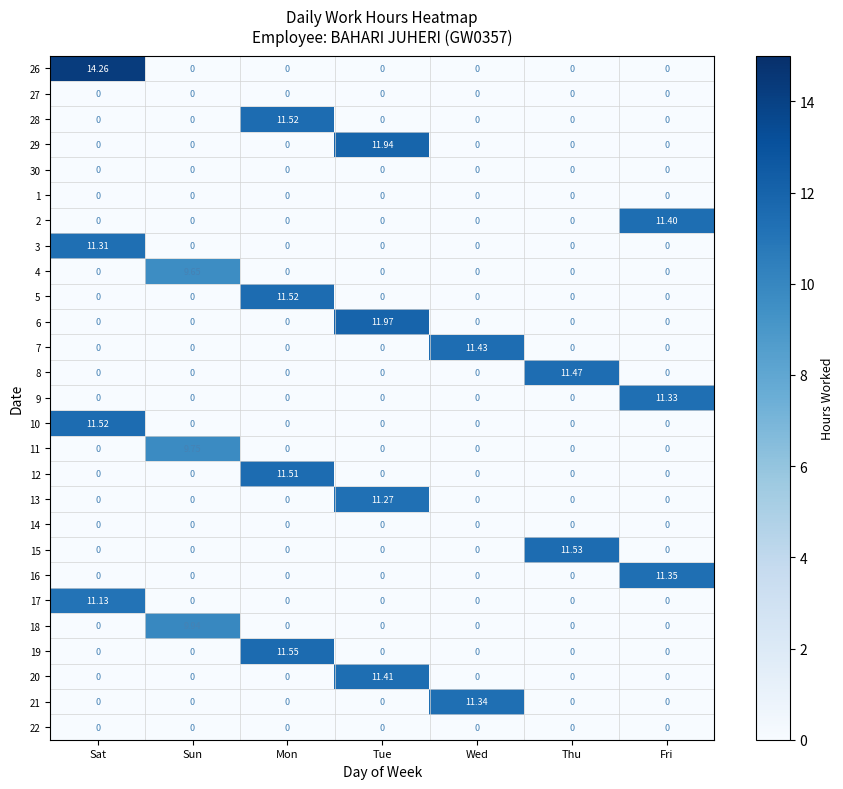

At which label does 20 reach its peak?

Tue